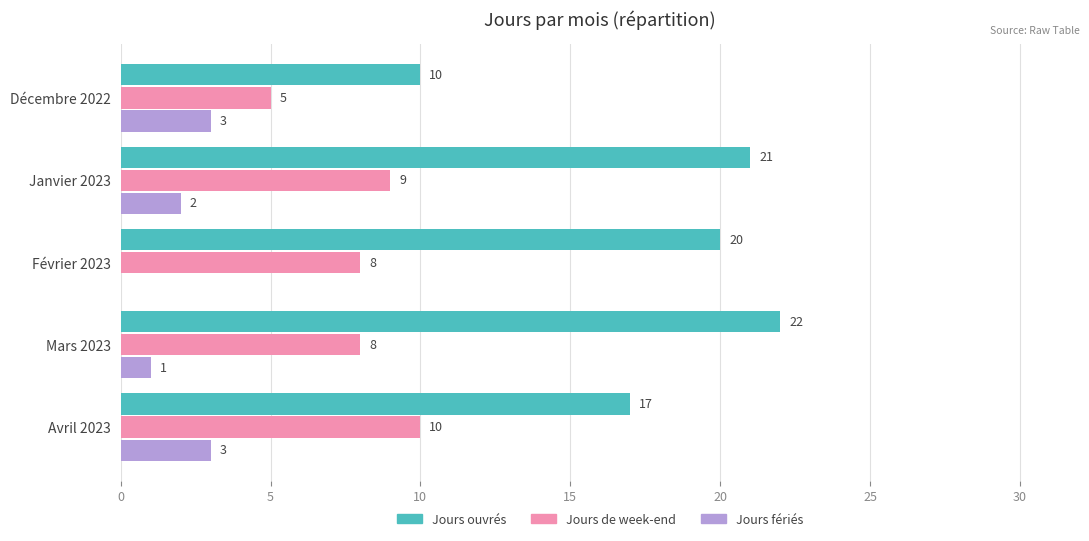

What is the greatest value displayed?

22